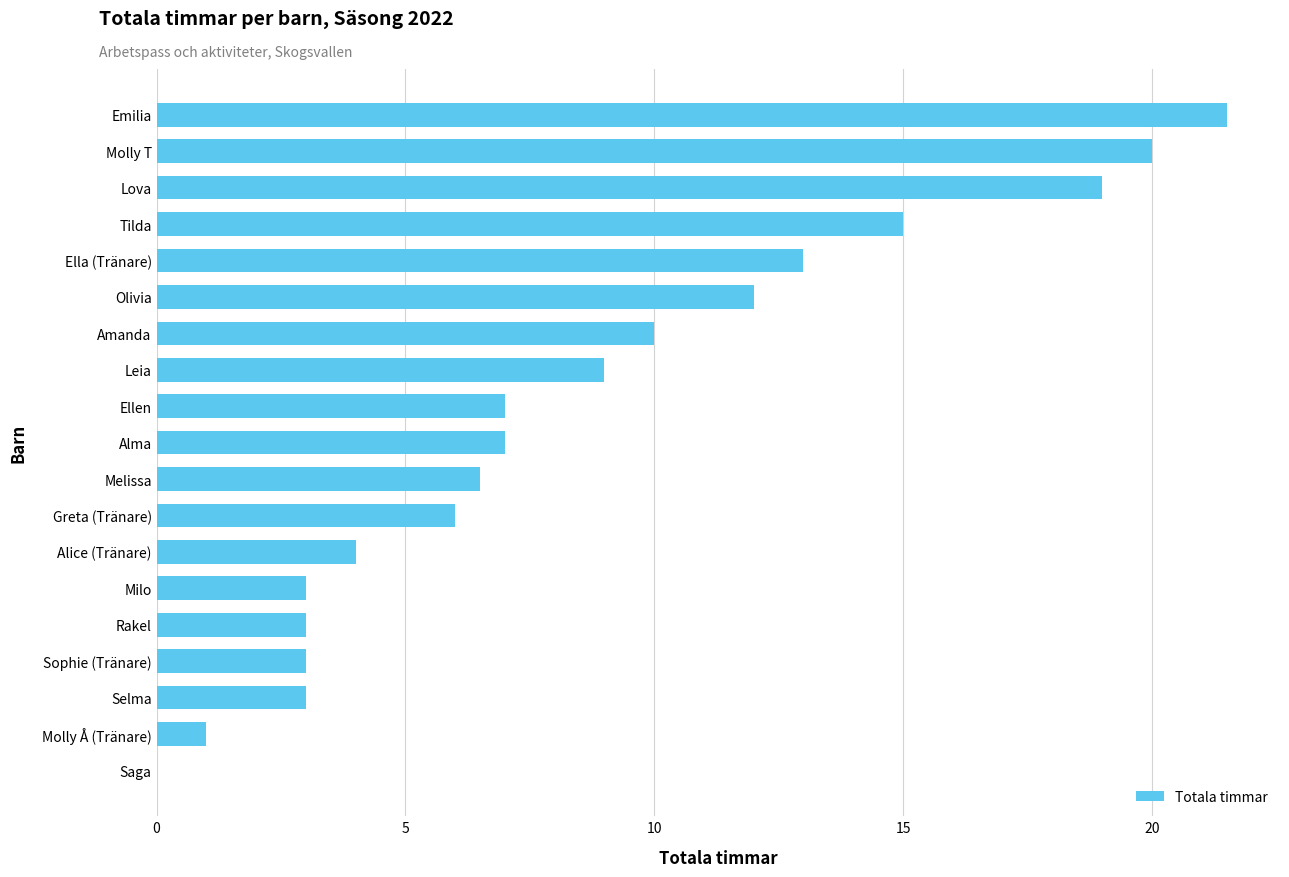

What is the sum of the values at Lova and Leia?

28.0